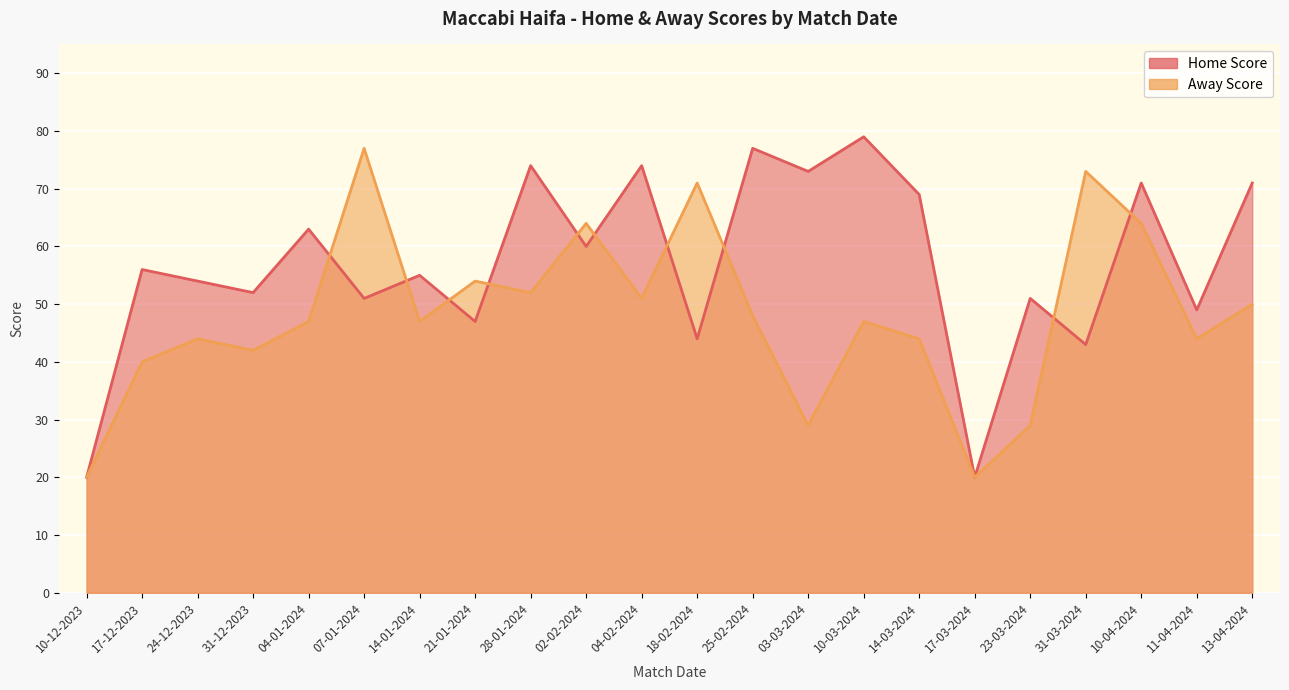

Between 31-12-2023 and 04-02-2024, which series saw the biggest shift?

Home Score